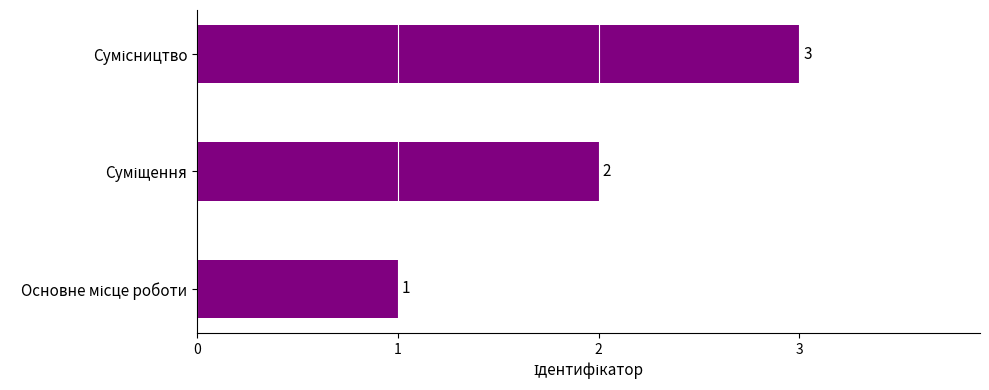

How many values are between 1 and 3?

3